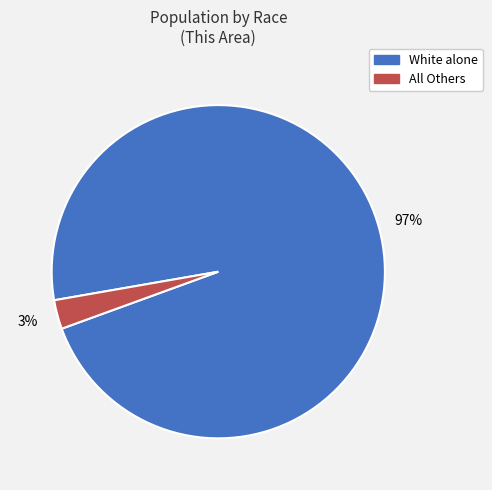

Does any single category account for the majority?

Yes